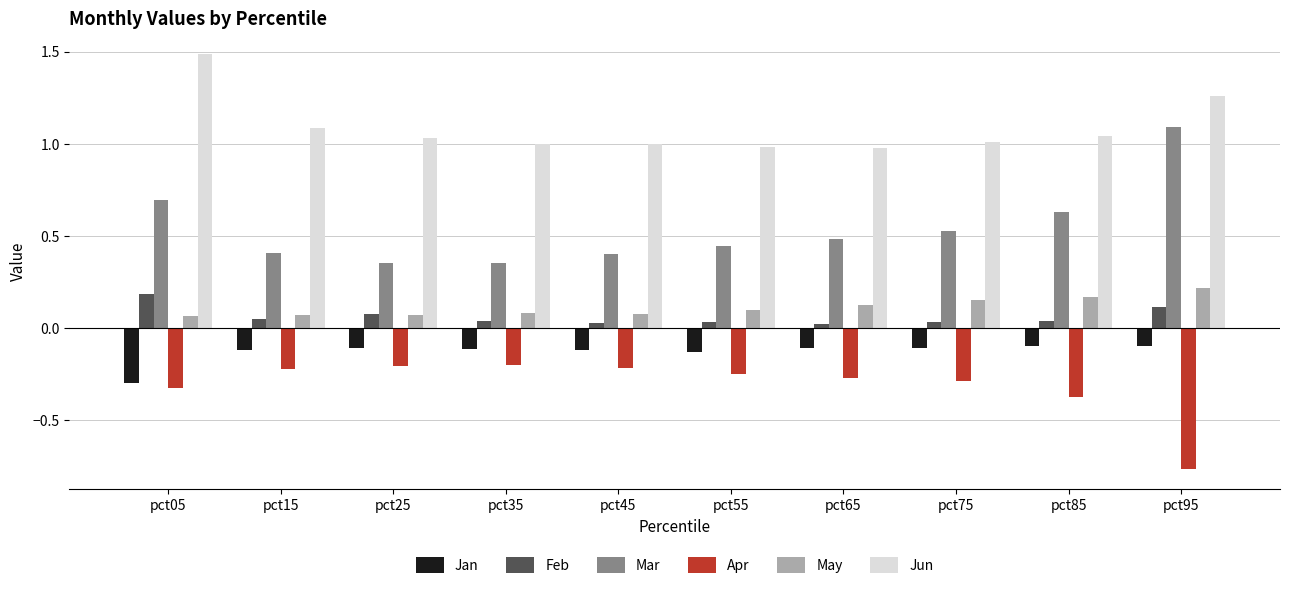

The value of Jun at pct25 is 1.0. True or false?

True